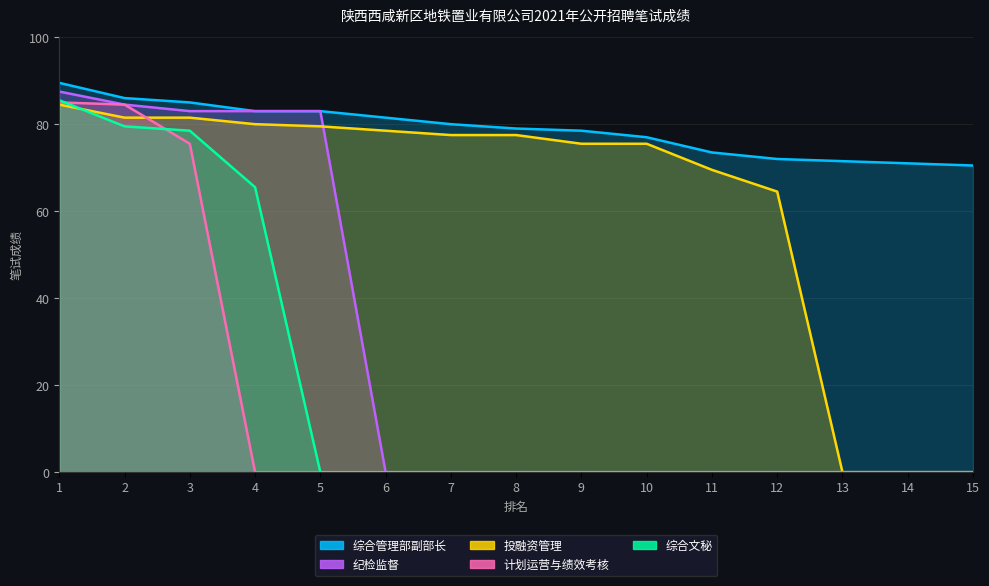

True or false: 投融资管理 and 计划运营与绩效考核 cross at least once.

True